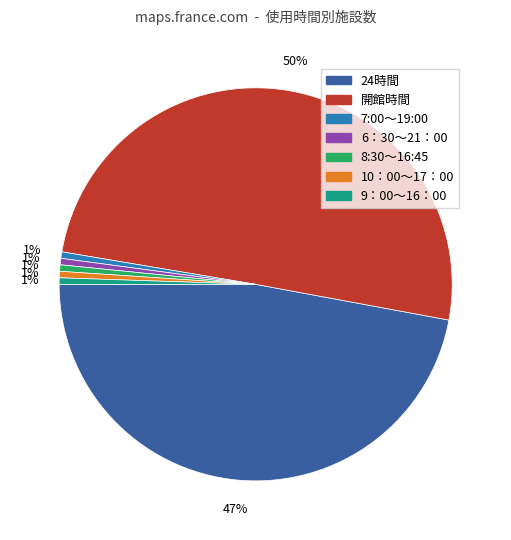

How many segments does this pie chart have?

7